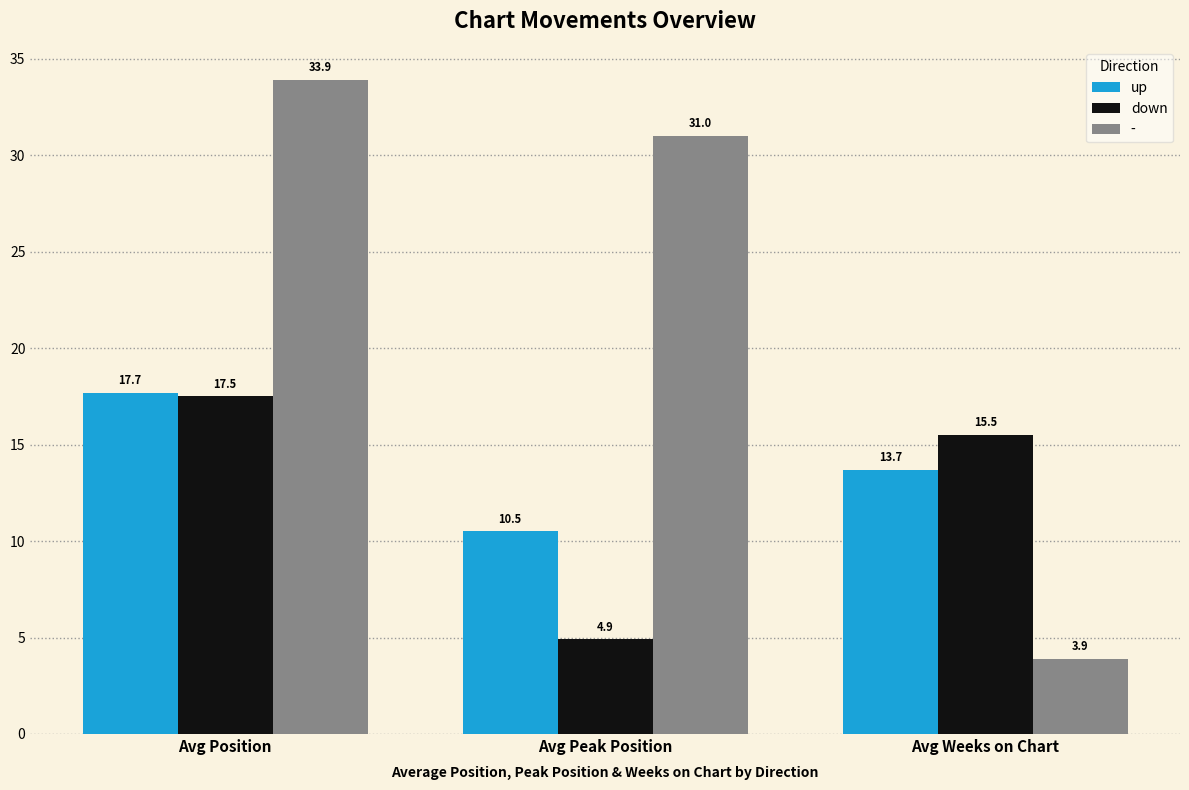

True or false: up has a value of 13.7 at Avg Weeks on Chart.

True